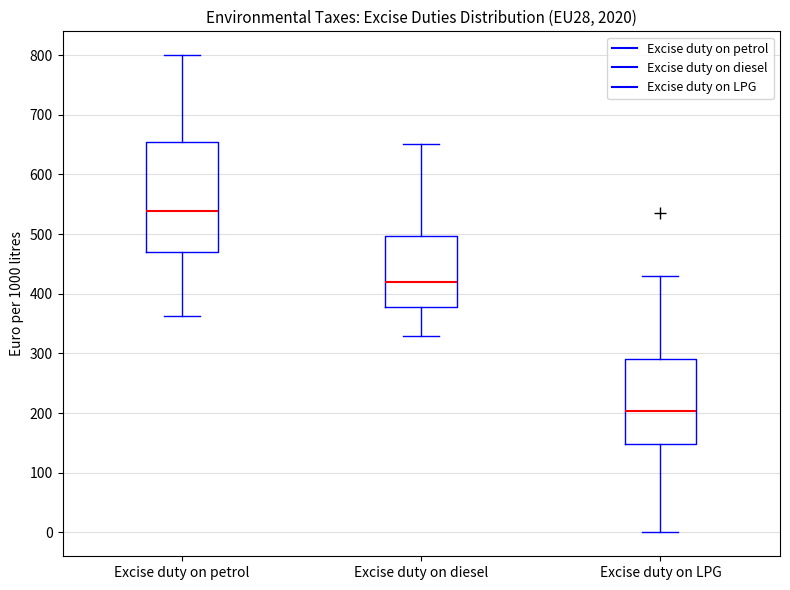

Reading left to right, read every box against the y-axis: the position of its median line, the range the box covers, and the ends of its whiskers. The values are not printed on the chart, so give them approximately, as read against the axis.

Excise duty on petrol: median 540, box 470 to 660, whiskers 360 to 800
Excise duty on diesel: median 420, box 380 to 500, whiskers 330 to 650
Excise duty on LPG: median 200, box 150 to 290, whiskers 0 to 430